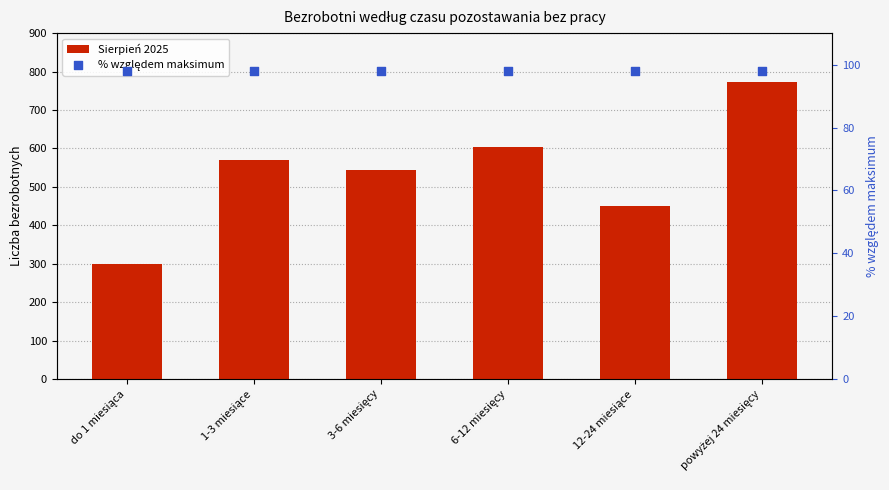

What is the total value across all series at 12-24 miesiące?

548